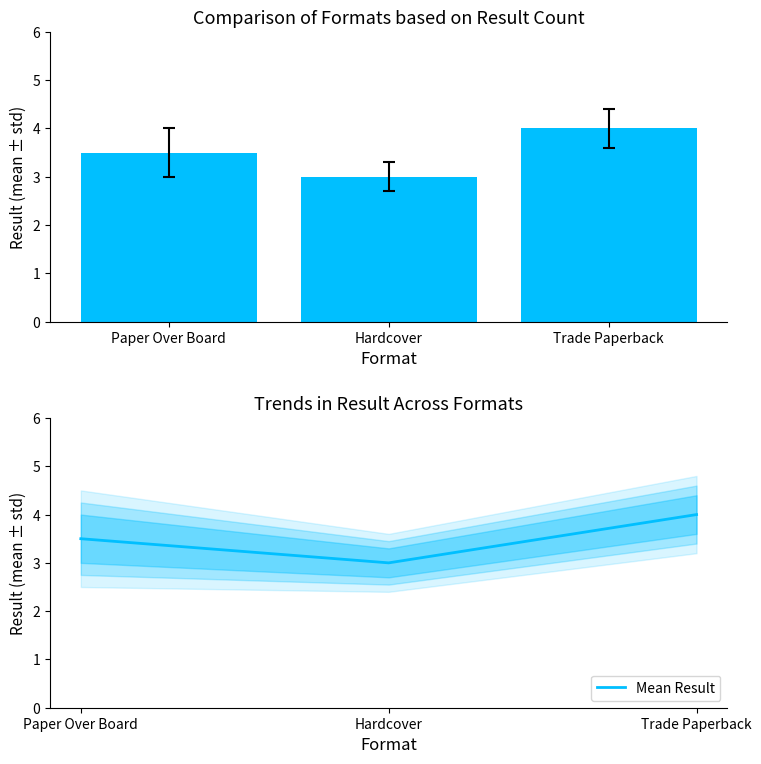

What is the label of the 1st bar from the right?

Trade Paperback